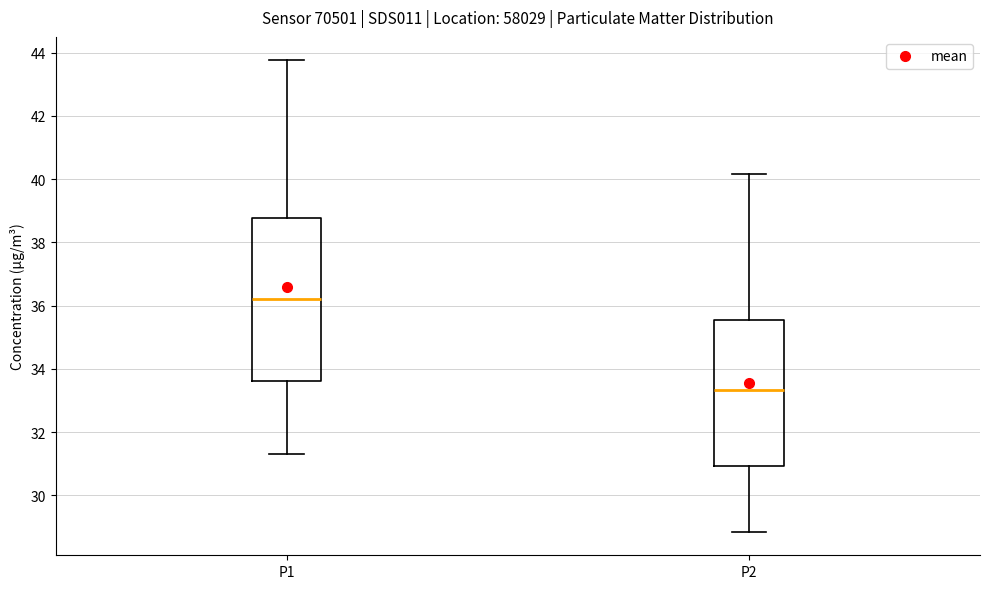

Reading left to right, read every box against the y-axis: the position of its median line, the range the box covers, and the ends of its whiskers. The values are not printed on the chart, so give them approximately, as read against the axis.

P1: median 36.2, box 33.6 to 38.8, whiskers 31.4 to 43.8
P2: median 33.4, box 31.0 to 35.6, whiskers 28.8 to 40.2